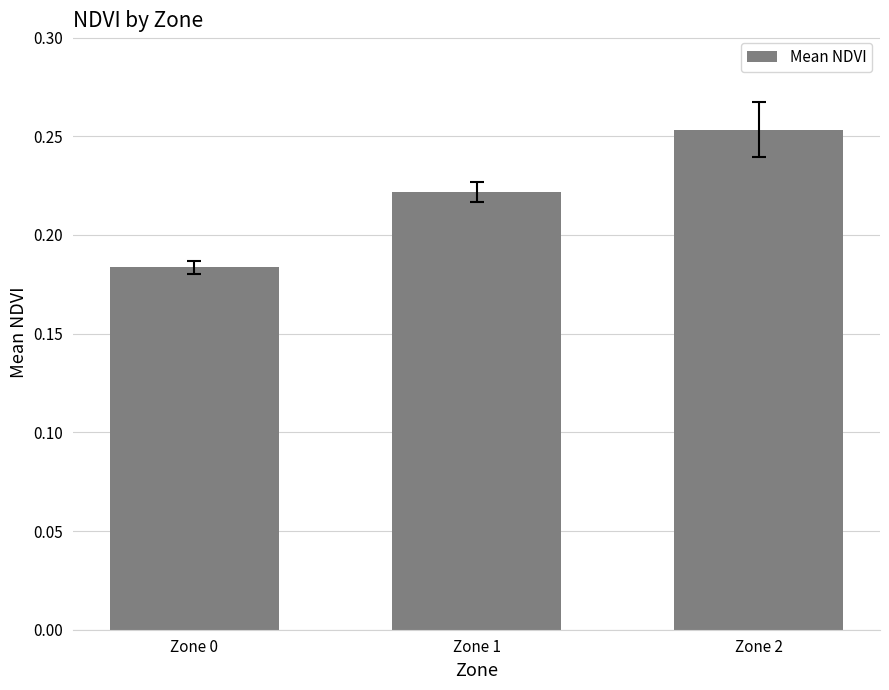

Where is the data nearest to the value 0?

Zone 0